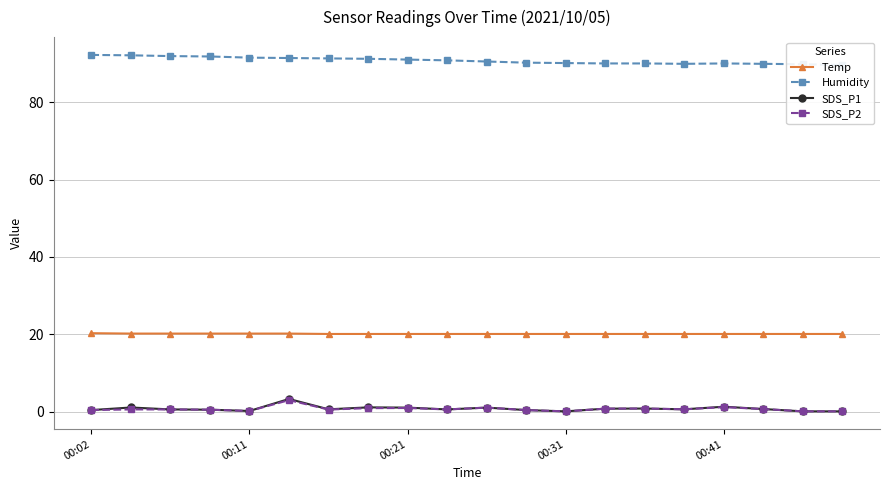

How many interior local peaks does the SDS_P2 series have?

5